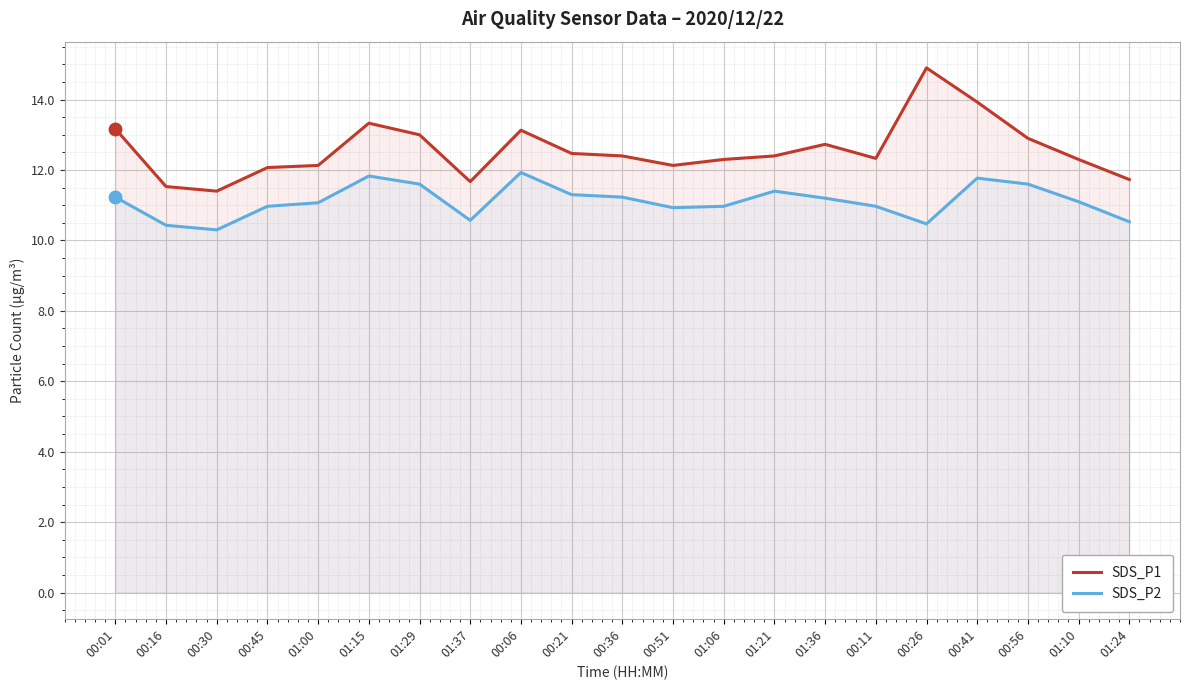

List the series in order of their peak value, lowest first.

SDS_P2, SDS_P1